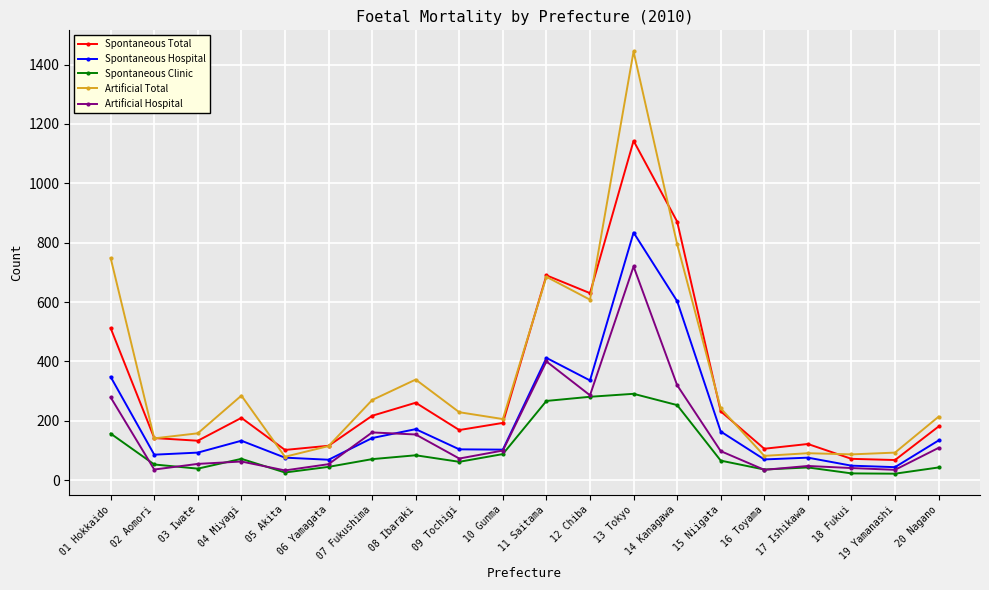

Where does the Spontaneous Total series first go above 193?

01 Hokkaido